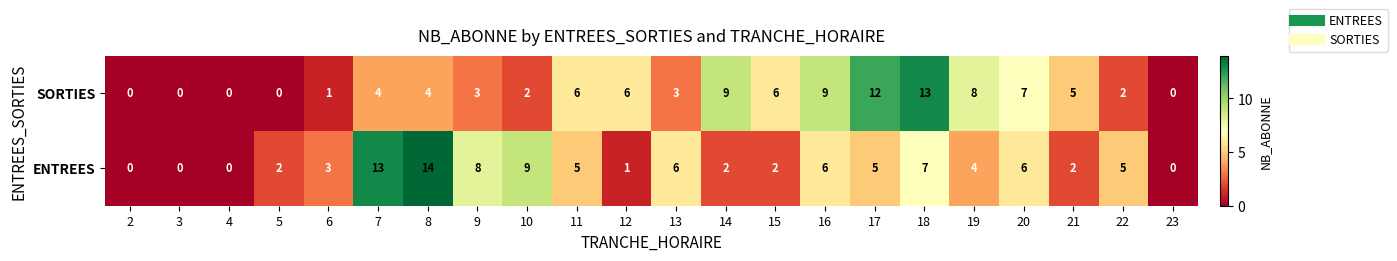

How many series are shown in this chart?

2